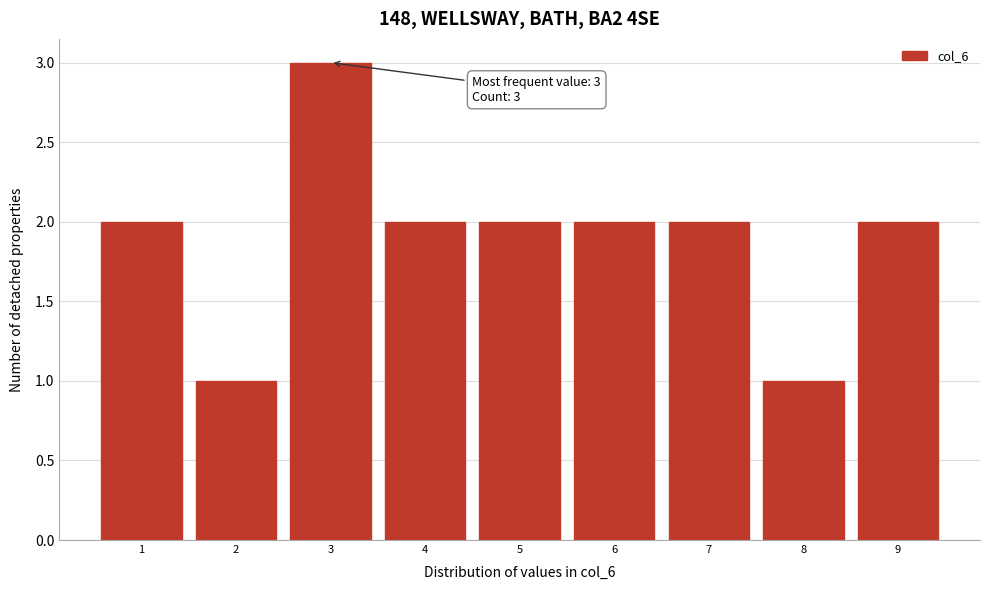

Reading left to right, extract all data points from this chart.

2	1	3	2	2	2	2	1	2